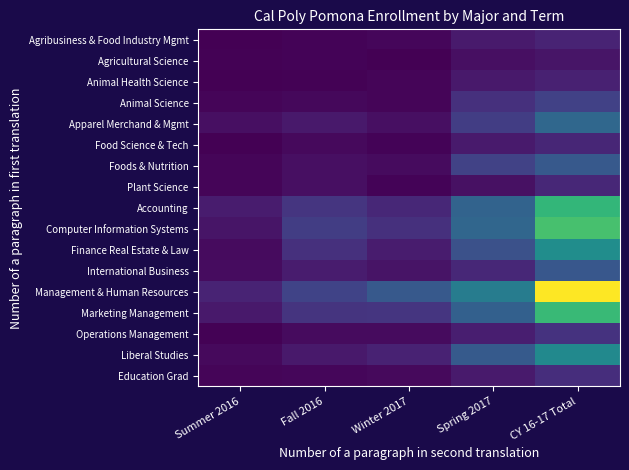

Which series has the widest spread of values?

Management & Human Resources